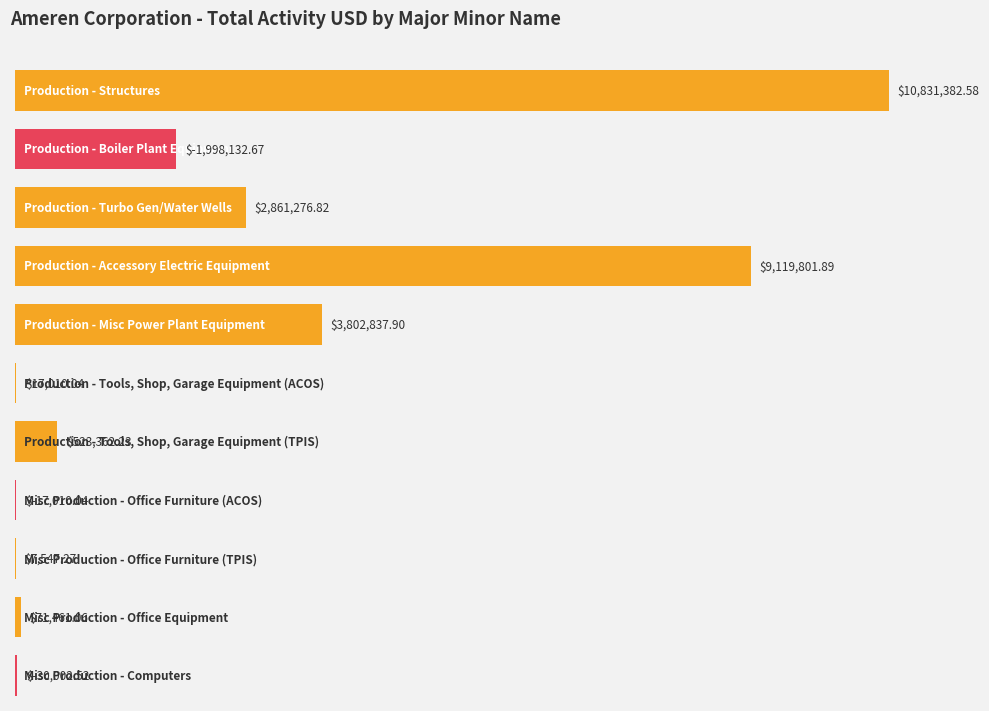

At which label is the value closest to 4416624?

Production - Misc Power Plant Equipment